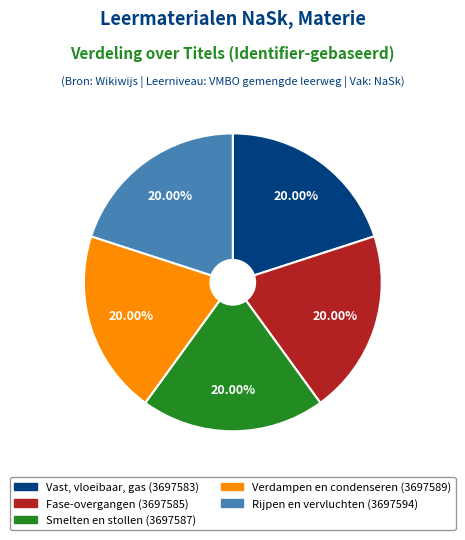

To the nearest percent, what percentage of the pie is Smelten en stollen?

20%